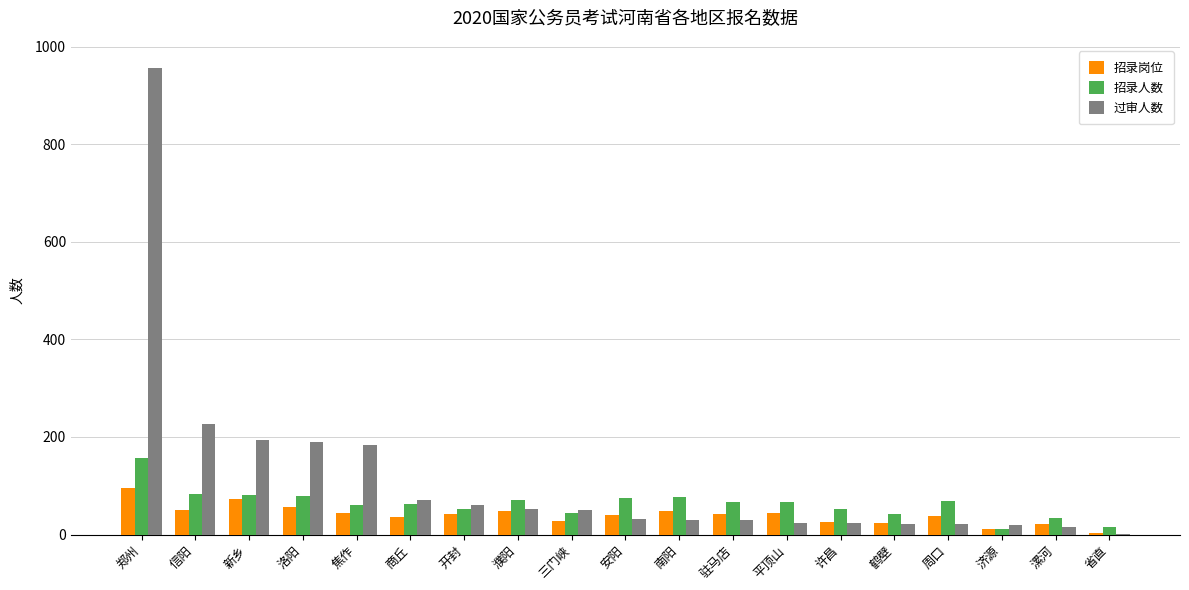

Is the value of 招录人数 at 商丘 greater than the value of 过审人数 at 驻马店?

Yes